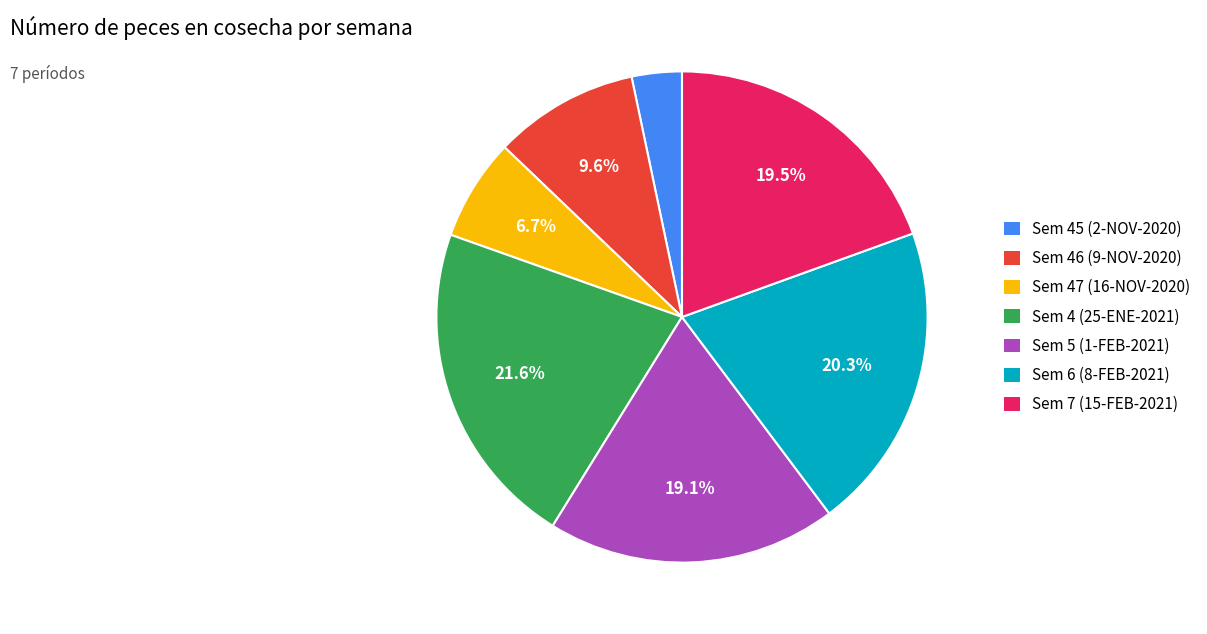

What is the ratio of the value at Sem 46 (9-NOV-2020) to the value at Sem 5 (1-FEB-2021)?

0.5